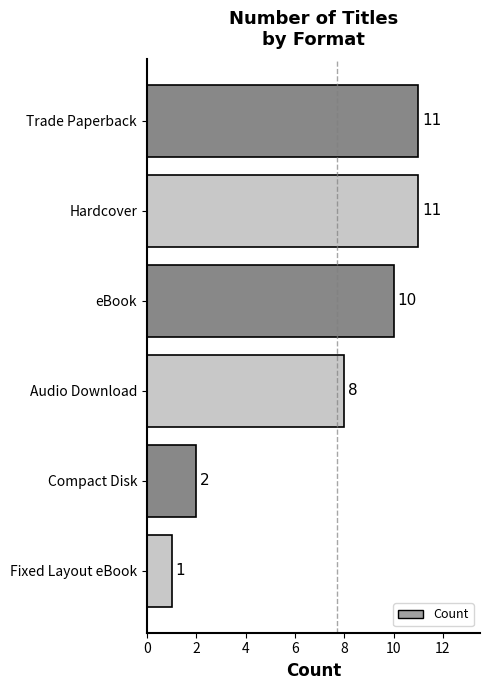

What is the smallest value displayed?

1